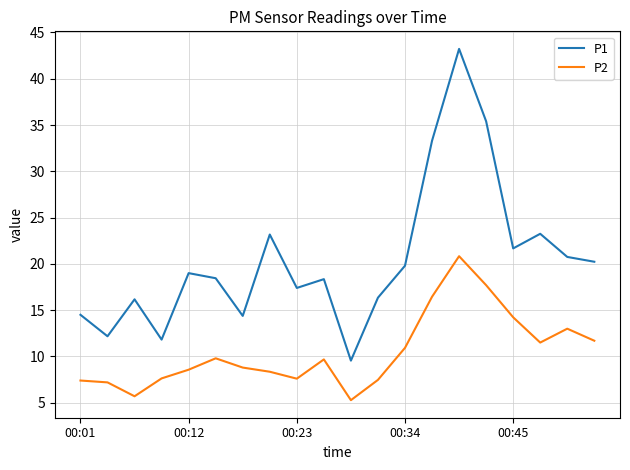

Which series has the largest range (max minus min)?

P1